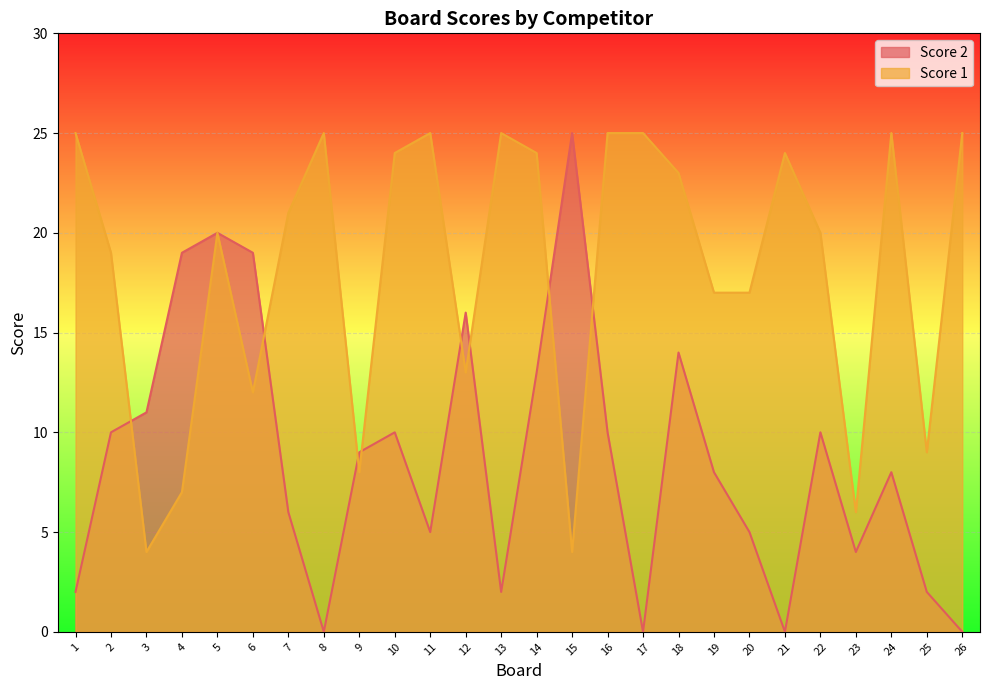

At how many categories does at least one series exceed 18?

19